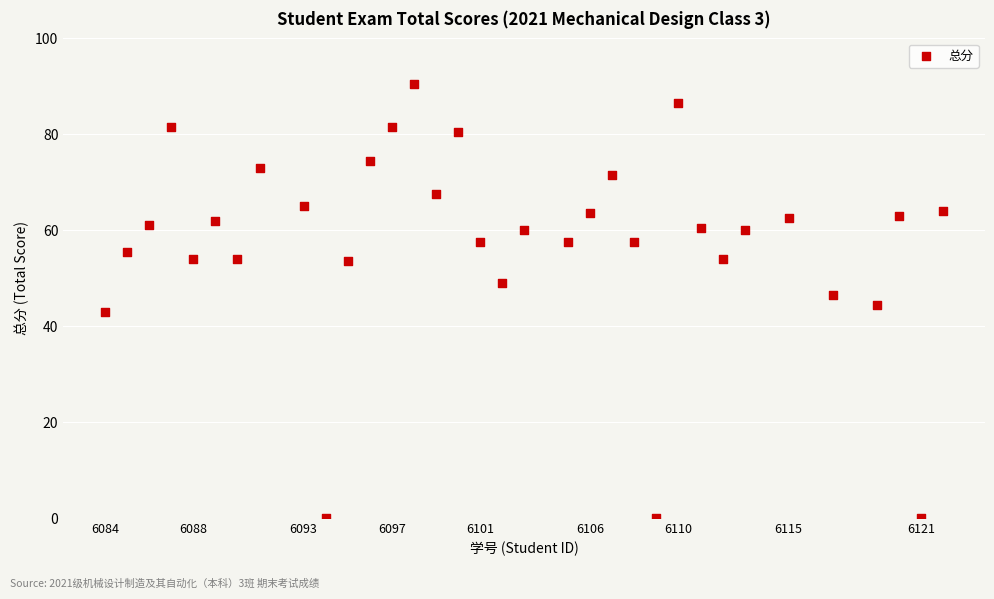

What is the range of Y values (max minus min)?

90.5